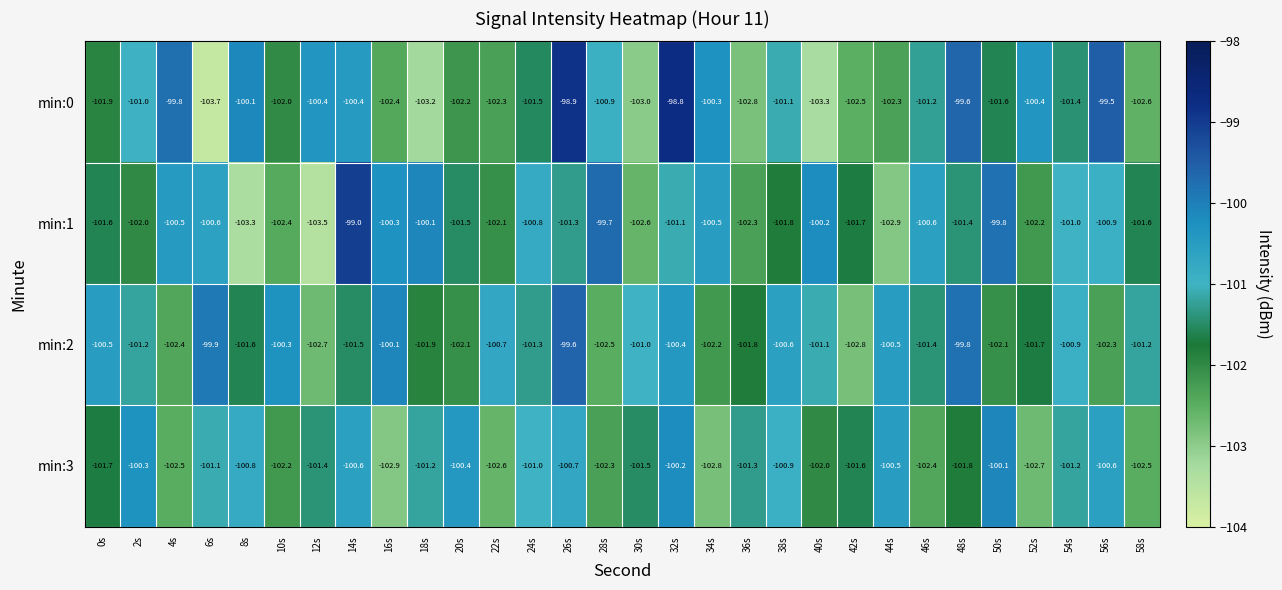

Rank the series by their average value, from highest to lowest.

min:2, min:1, min:0, min:3